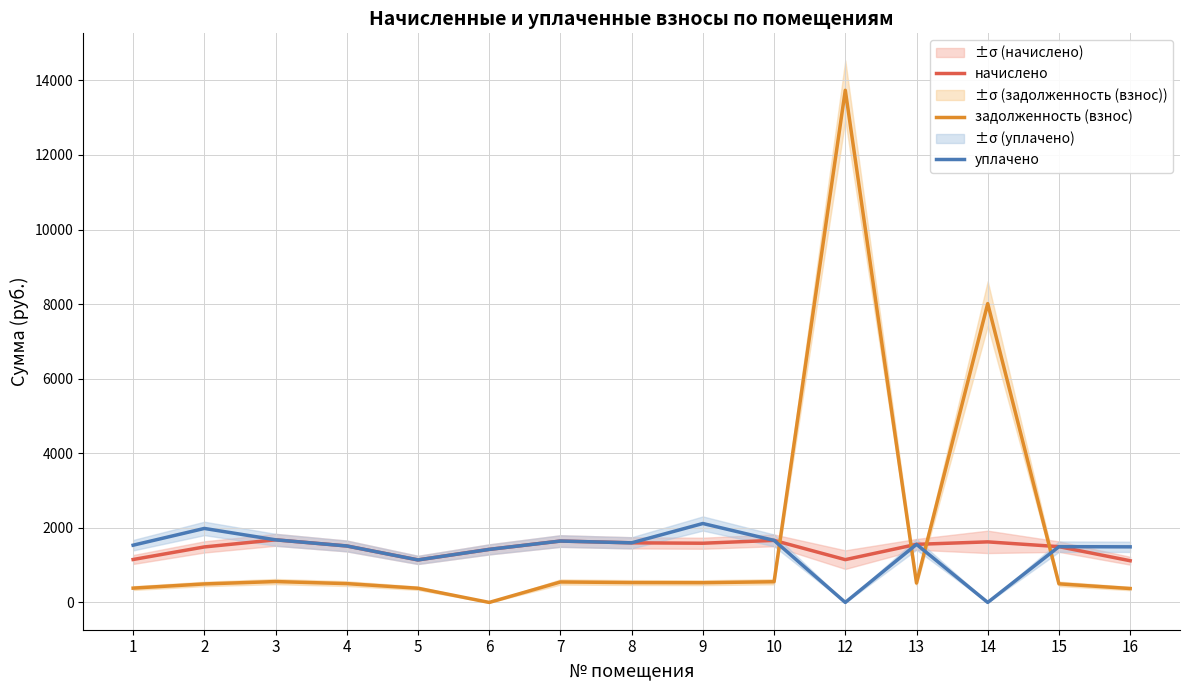

What is the difference between the highest and lowest values at 14?

8014.4